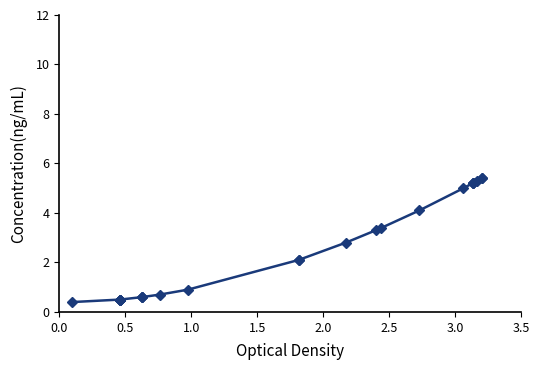

True or false: the data has more than 2 interior local peaks.

False